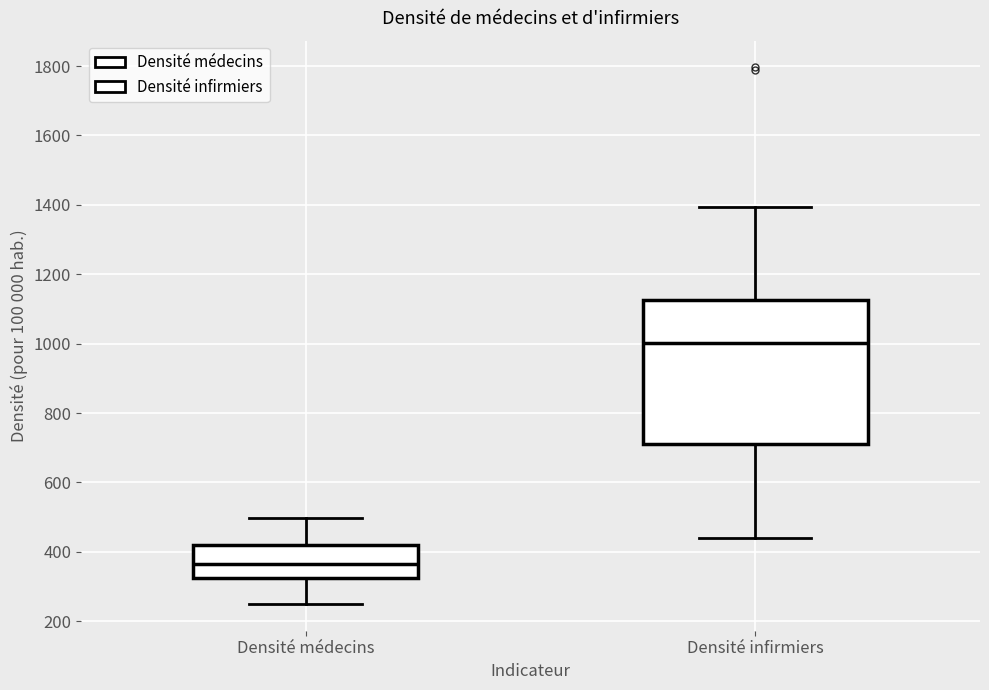

Reading left to right, transcribe this box plot: for each box, give where its median line is, the range the box spans, and where its two whiskers end, as read against the y-axis. The values are not printed on the chart, so give them approximately, as read against the axis.

Densité médecins: median 360, box 320 to 420, whiskers 240 to 500
Densité infirmiers: median 1000, box 720 to 1120, whiskers 440 to 1400